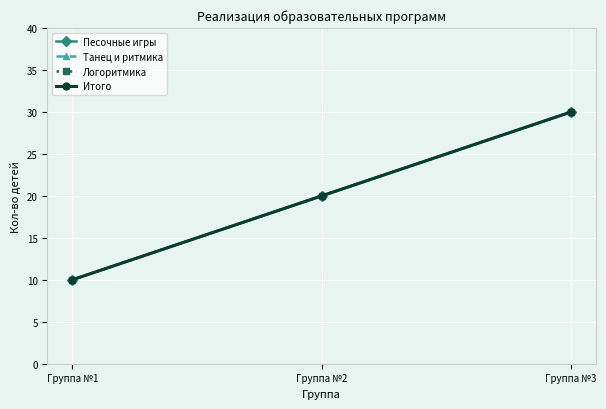

Reading left to right, extract all data points from this chart.

Песочные игры: 10	20	30
Танец и ритмика: 10	20	30
Логоритмика: 10	20	30
Итого: 10	20	30